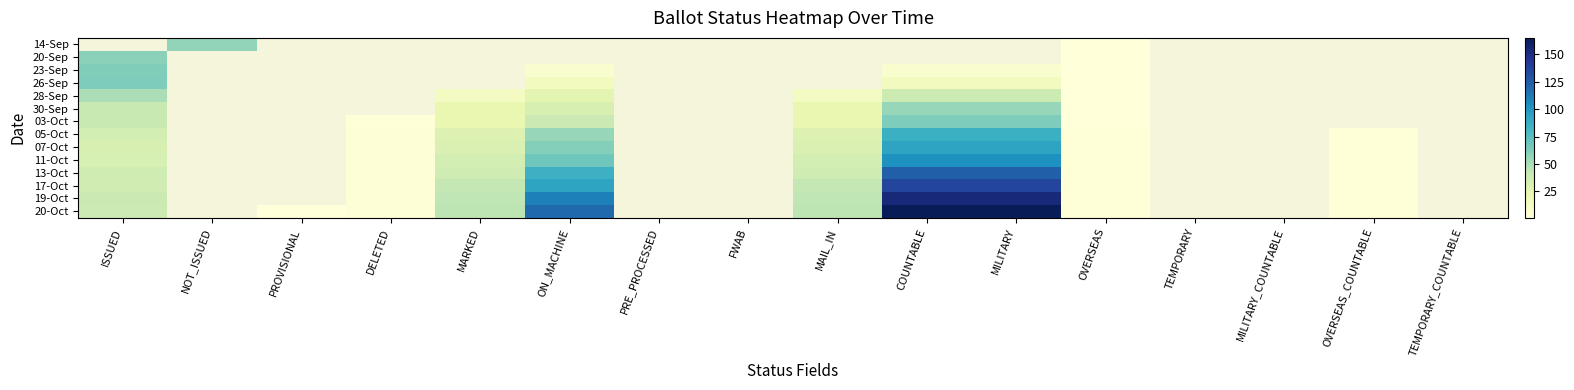

Which category has the highest value in the 28-Sep series?

ISSUED